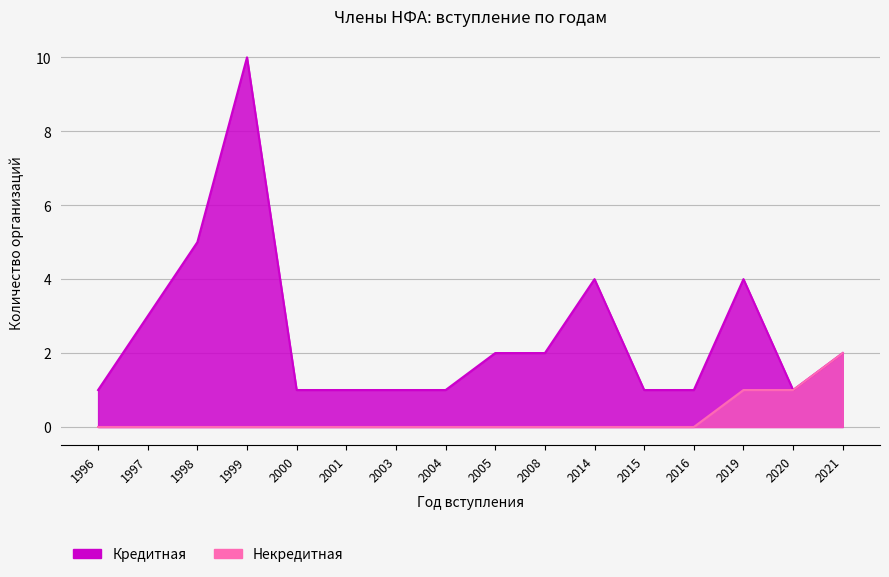

What is the sum of the Кредитная values at 2008 and 1996?

3